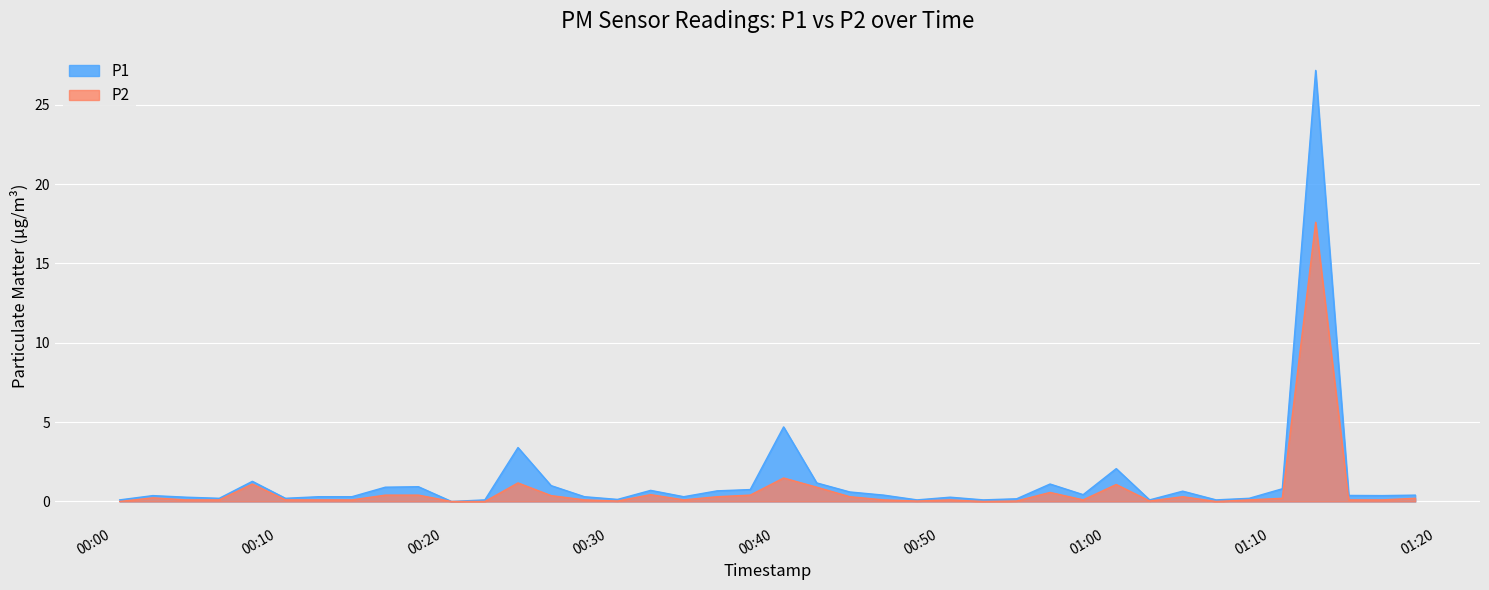

Where is the first local minimum for P2?

2024-01-30T00:30:34